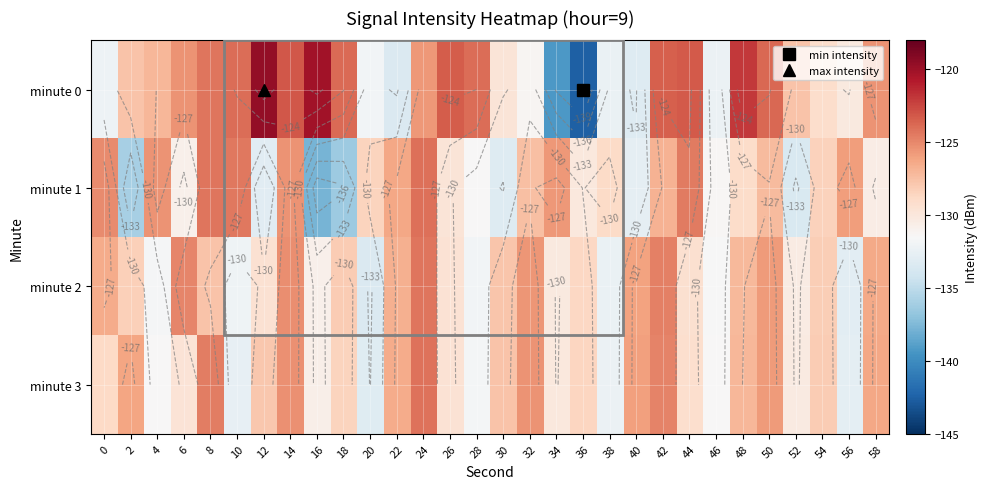

At which label does minute 3 first exceed -128?

2